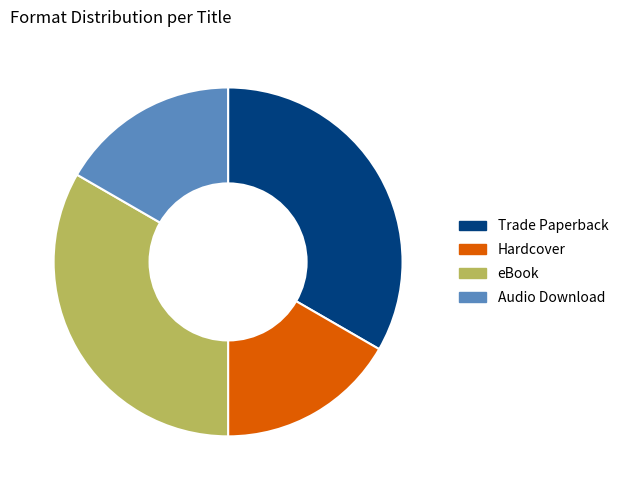

Does eBook represent more than half of the total?

No